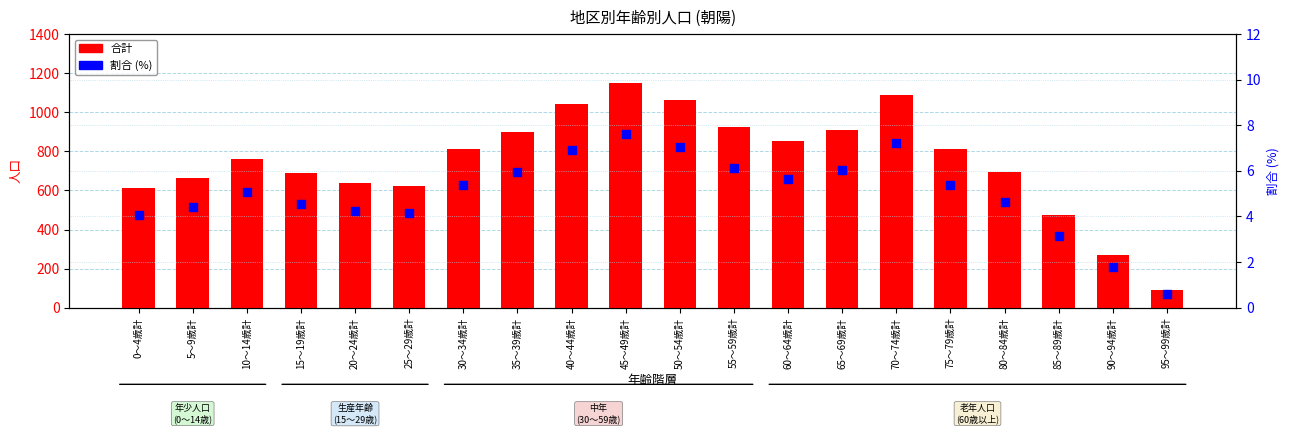

Which series reaches the minimum Y coordinate?

割合 (%)